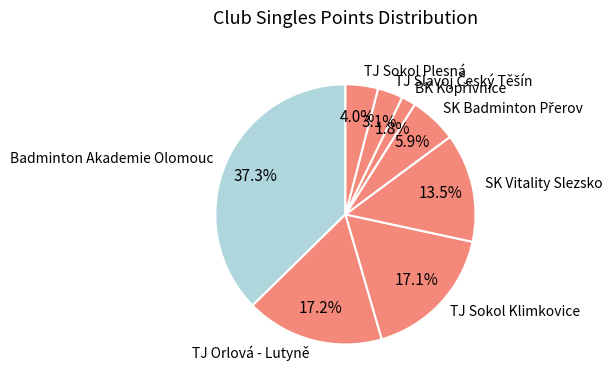

Is there any slice that represents more than half of the pie?

No